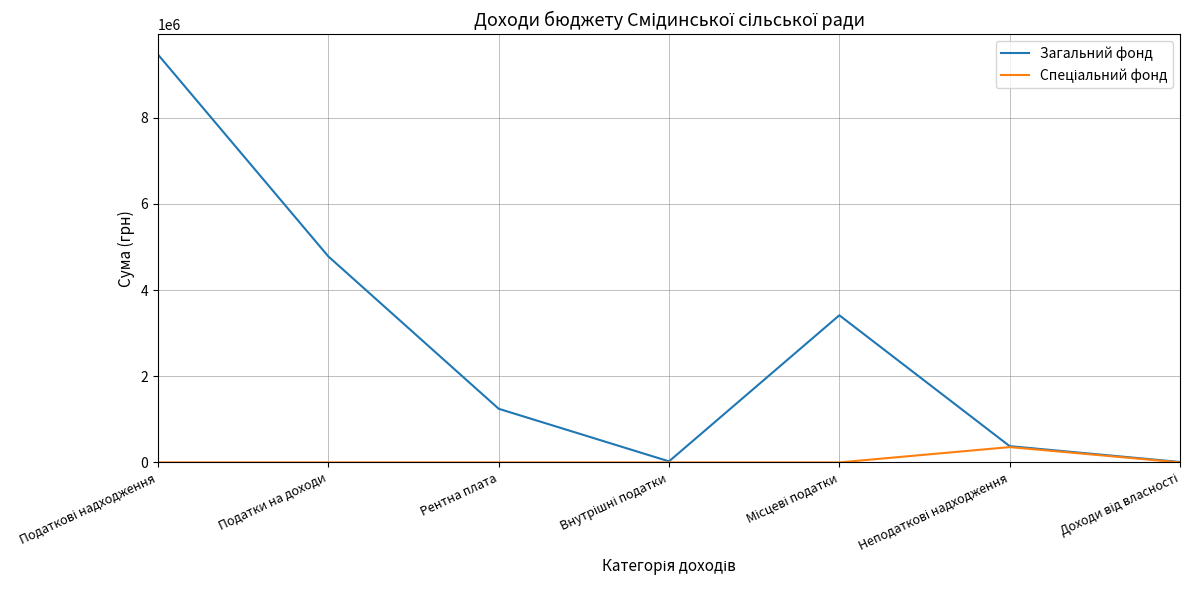

Which series has the largest range (max minus min)?

Загальний фонд